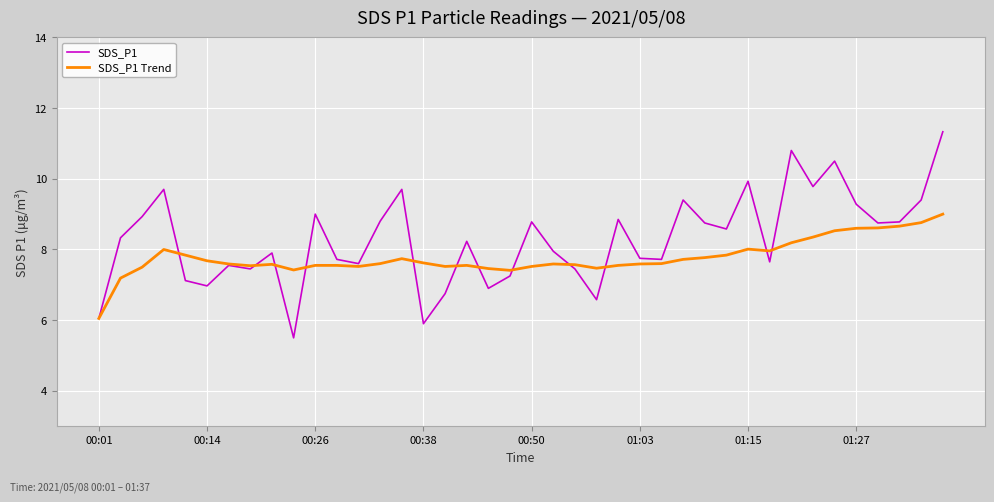

What is the greatest value displayed?

11.3